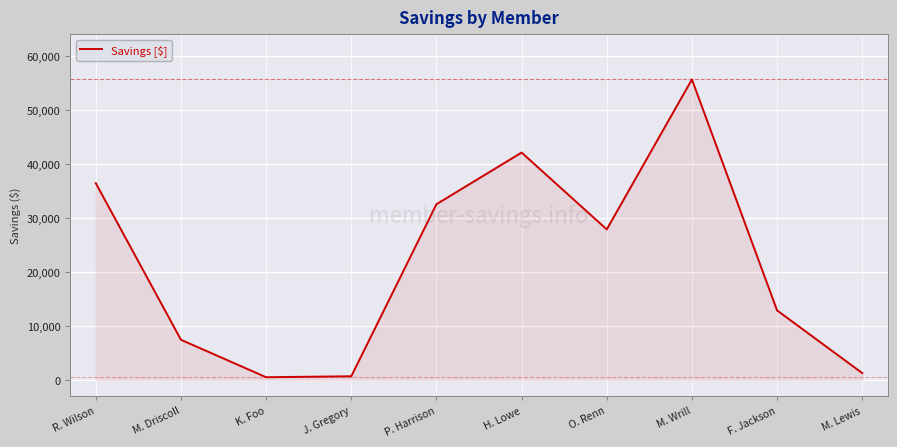

What value does the data have at M. Lewis?

1288.6